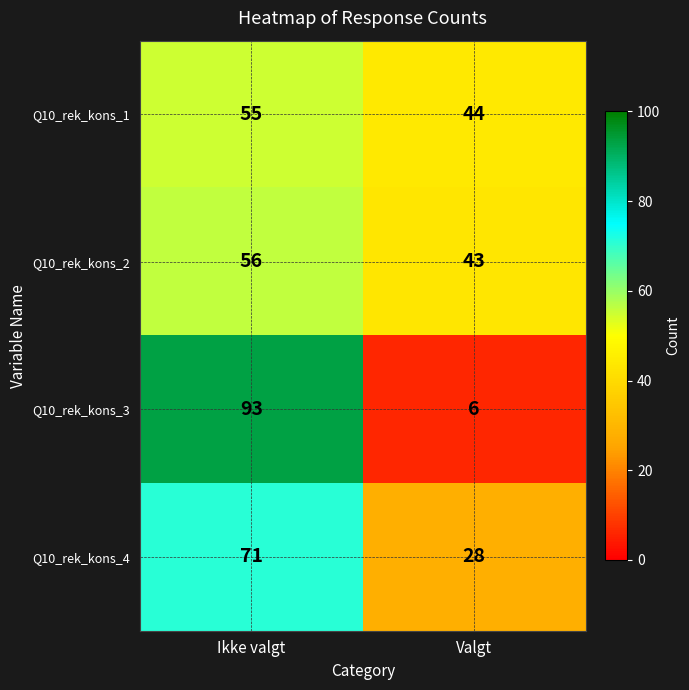

Which category has the lowest value in the Q10_rek_kons_2 series?

Valgt